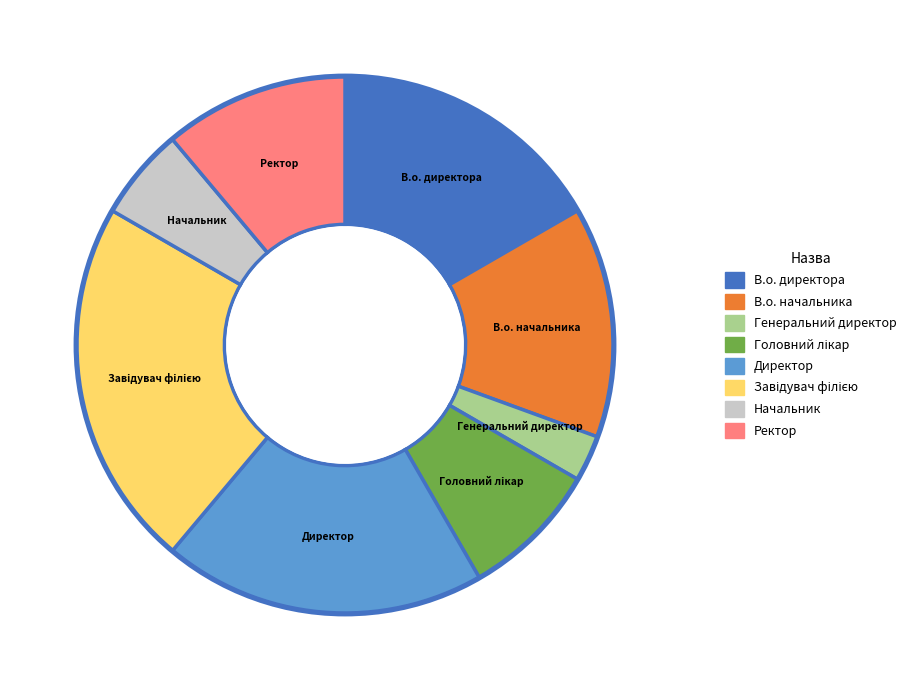

How many slices are in this pie chart?

8